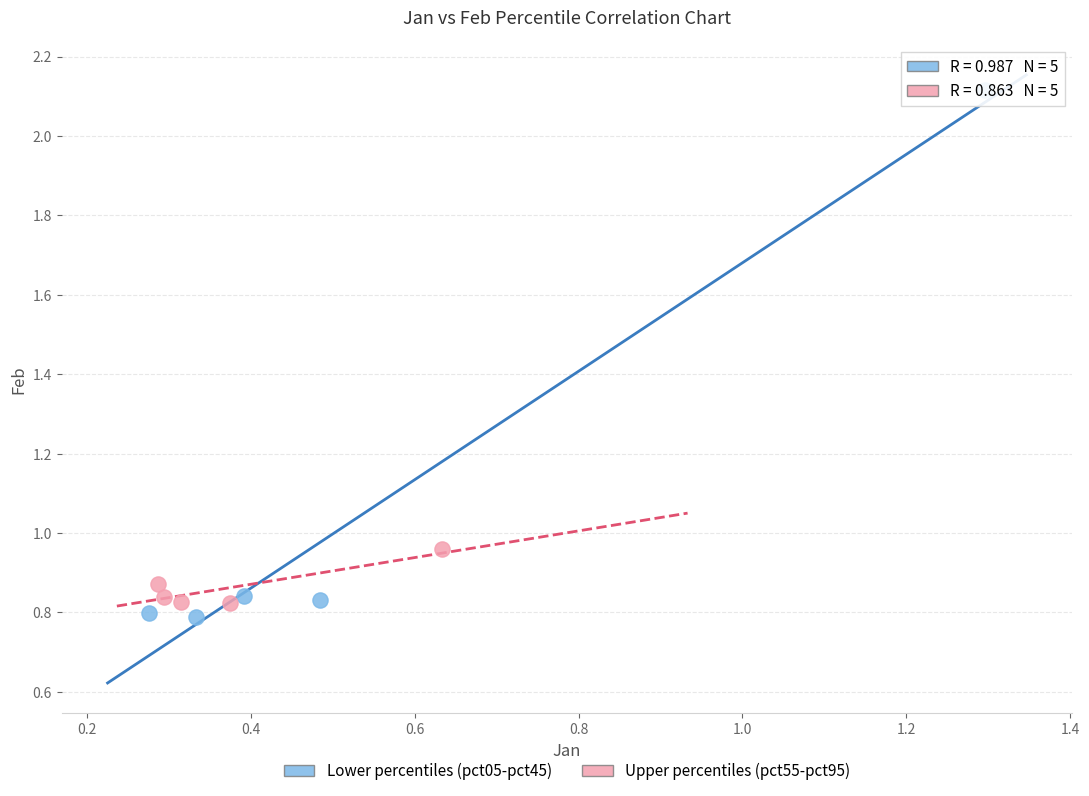

Which series has the widest spread of Y values?

Lower percentiles (pct05-pct45)